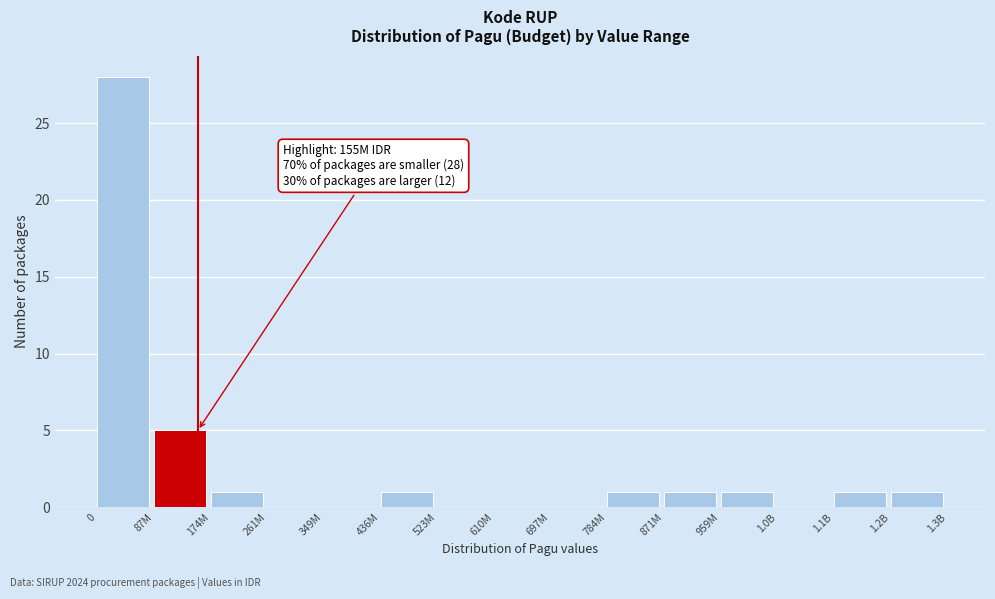

Reading right to left, what are all the values shown in this chart?

1.2B=1	1.1B=1	1.0B=0	959M=1	871M=1	784M=1	697M=0	610M=0	523M=0	436M=1	349M=0	261M=0	174M=1	87M=5	0=28